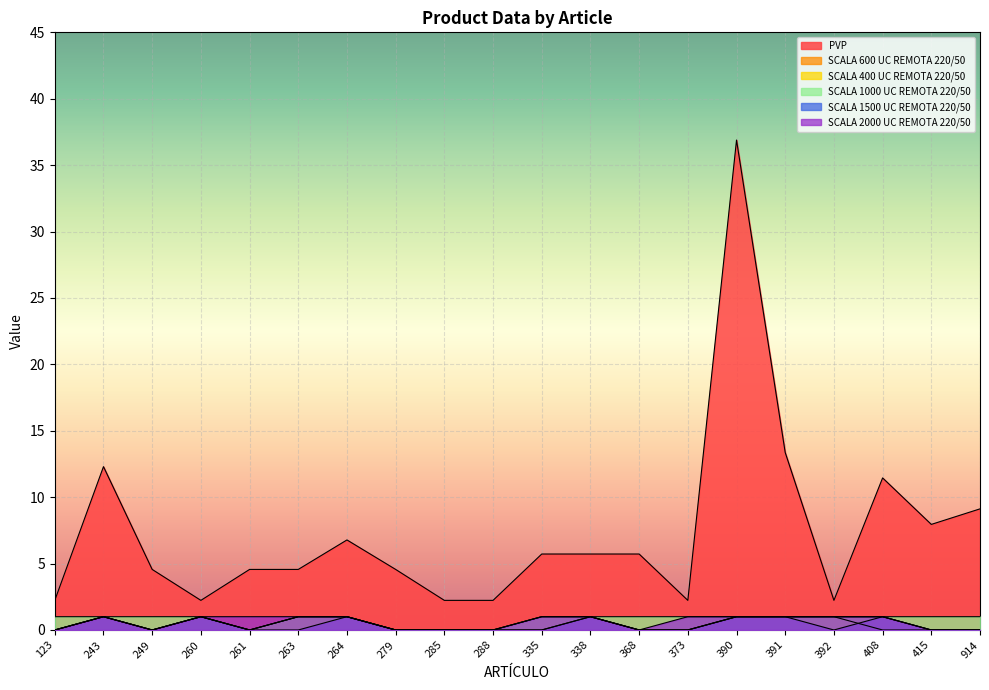

True or false: SCALA 400 UC REMOTA 220/50 and SCALA 1000 UC REMOTA 220/50 cross at least once.

False